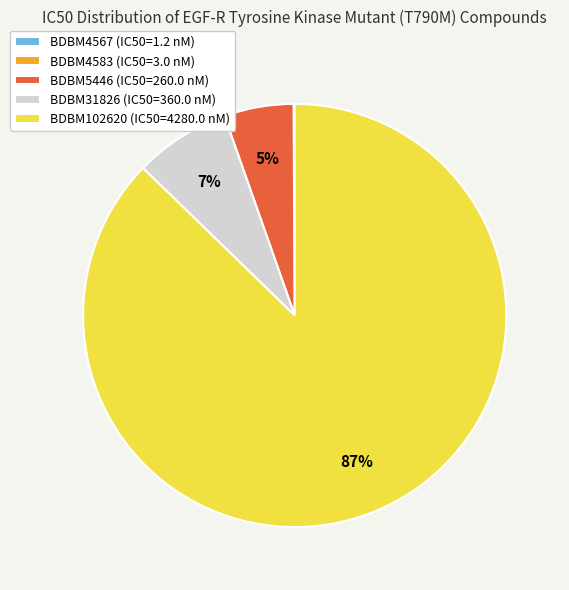

Which slice represents more than half of the pie?

BDBM102620